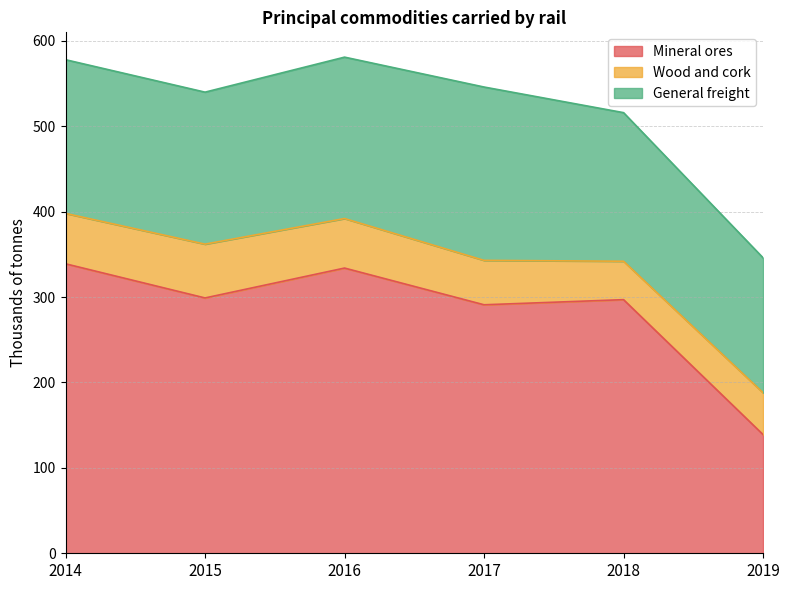

What is the value of the Mineral ores point at the 3rd from the left?

334